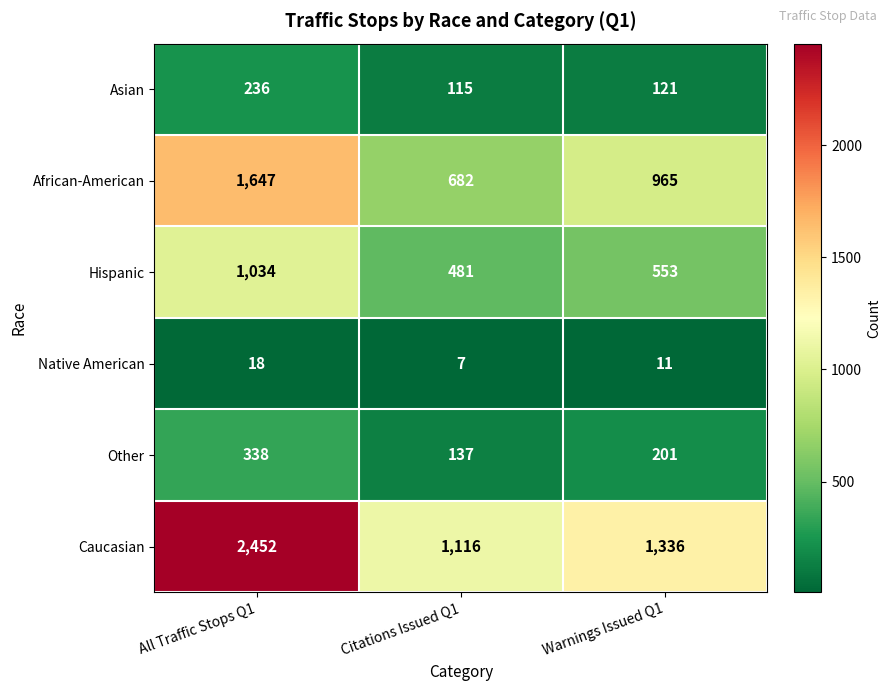

At which label is Hispanic closest to 757?

Warnings Issued Q1